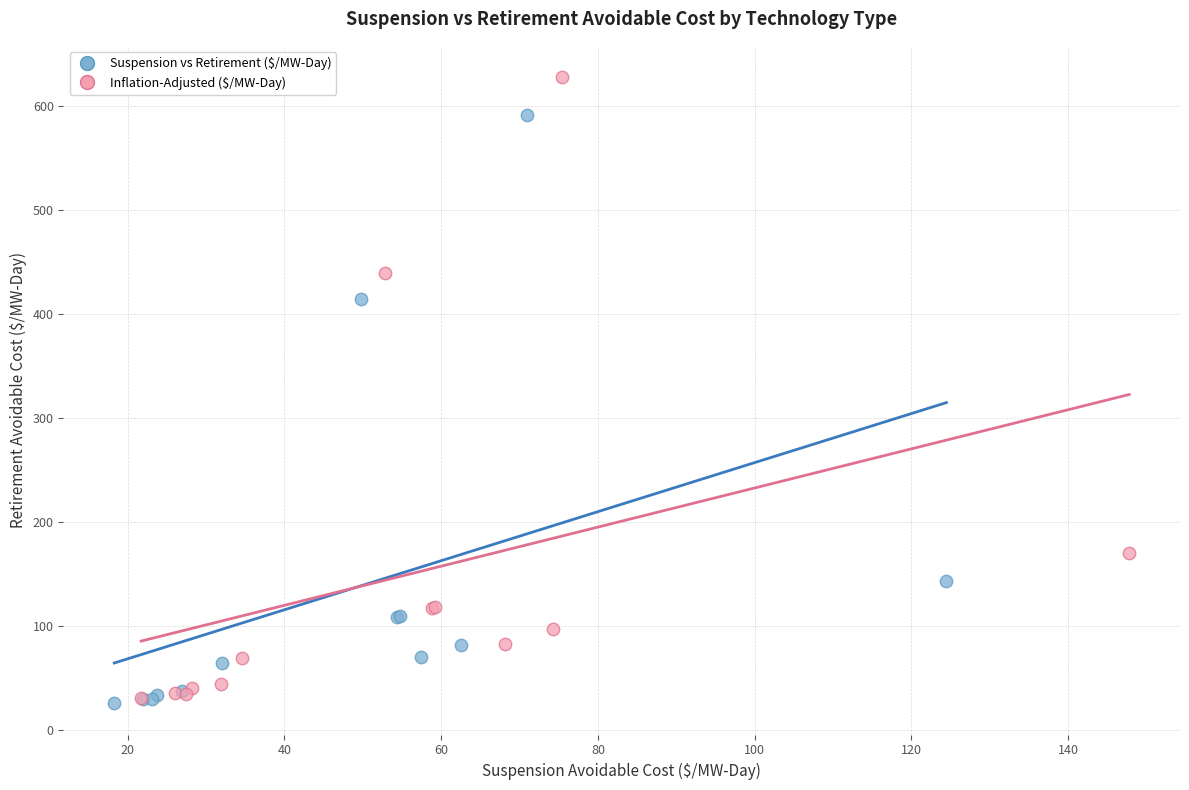

Which series has the largest Y range (max minus min)?

Inflation-Adjusted ($/MW-Day)